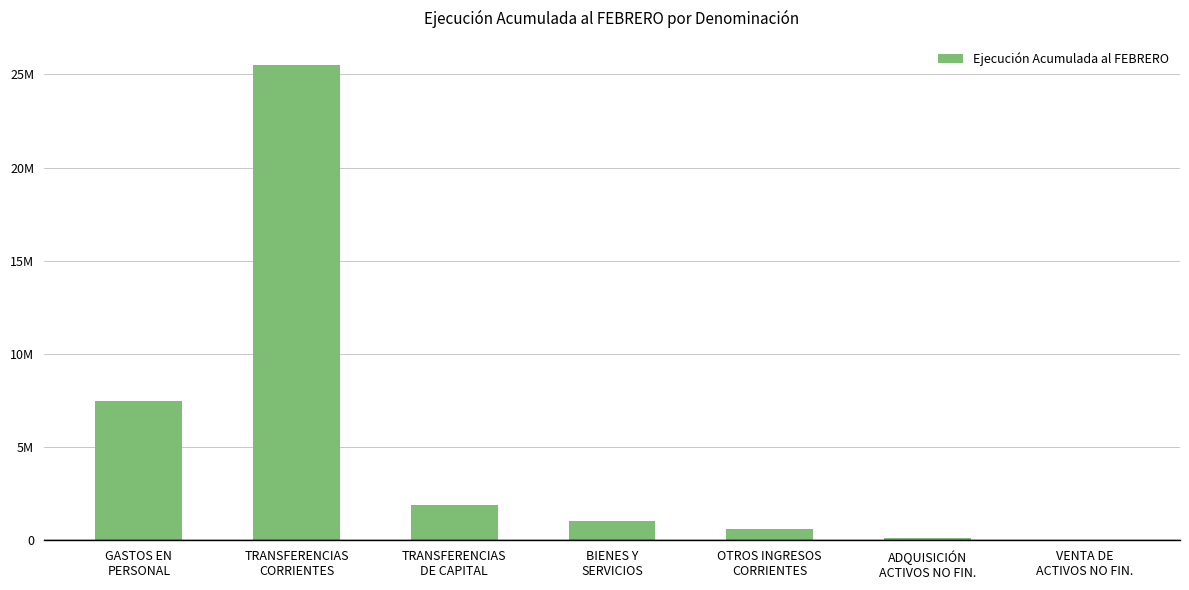

Reading left to right, transcribe all the data shown in this chart.

7488046	25528204	1901627	1041984	620926	109574	5193